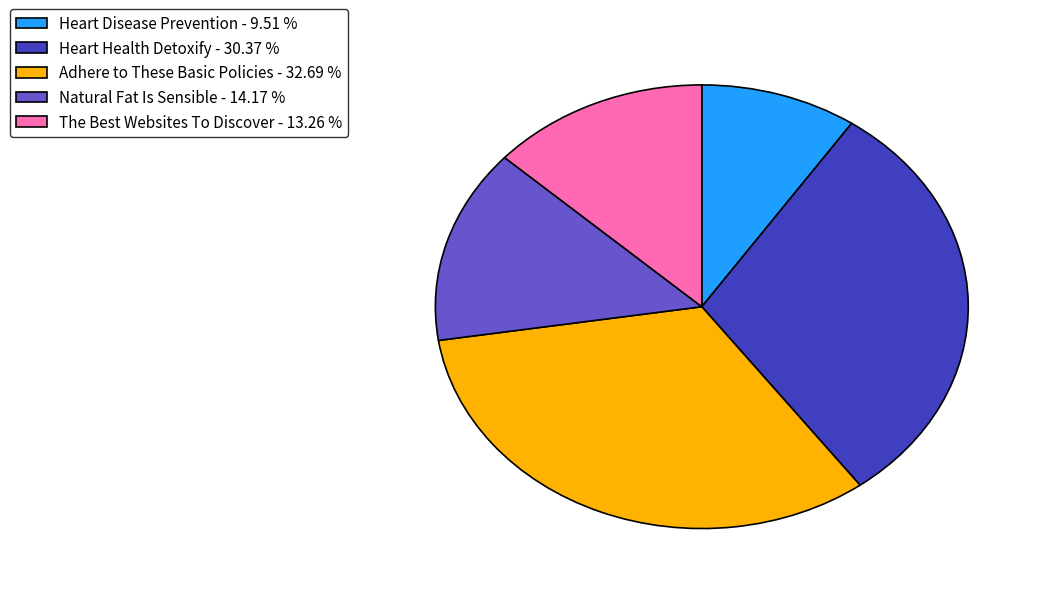

Between The Best Websites To Discover and Heart Health Detoxify, which is larger?

Heart Health Detoxify